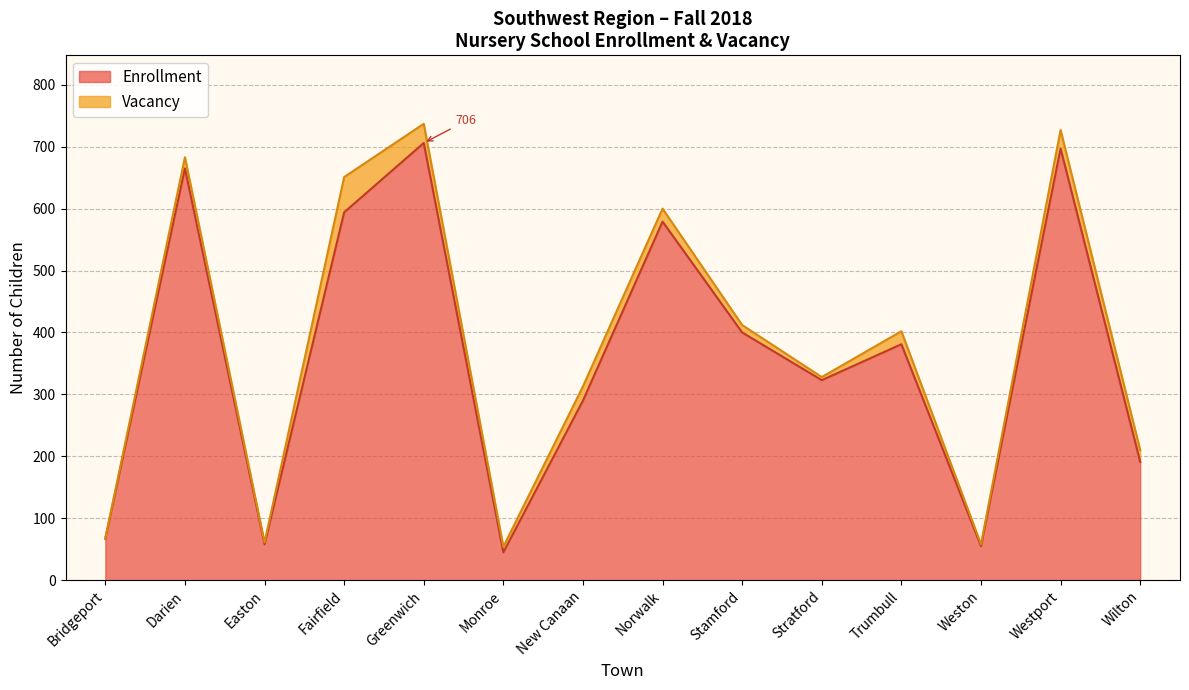

How many values are below 381?

7